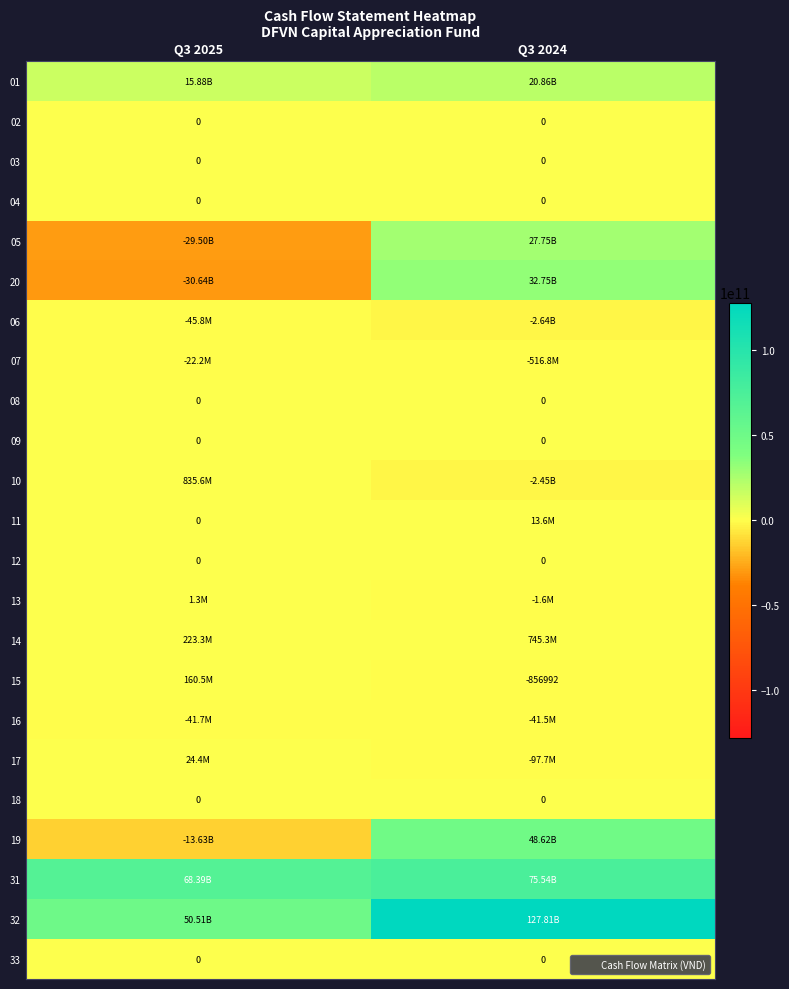

Rank the series at Q3 2025 from lowest to highest value.

20, 05, 19, 06, 16, 07, 02, 03, 04, 08, 09, 11, 12, 18, 33, 13, 17, 15, 14, 10, 01, 32, 31